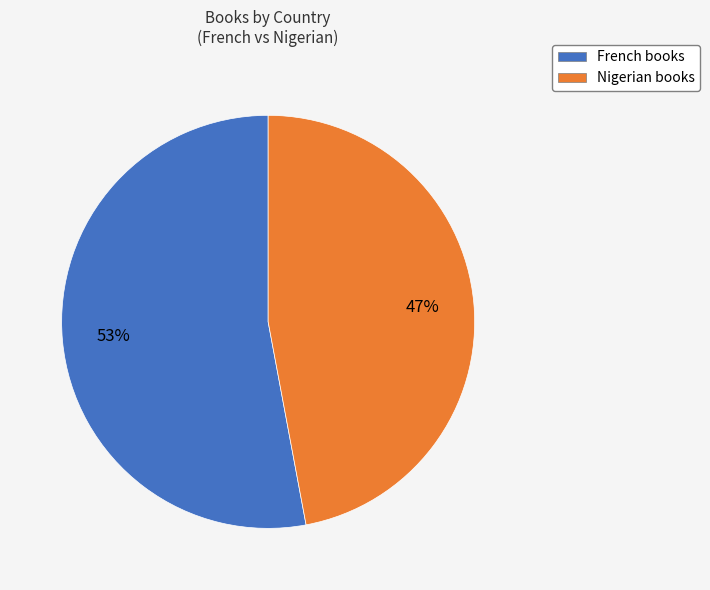

The Nigerian slice represents 47% of the pie. True or false?

True